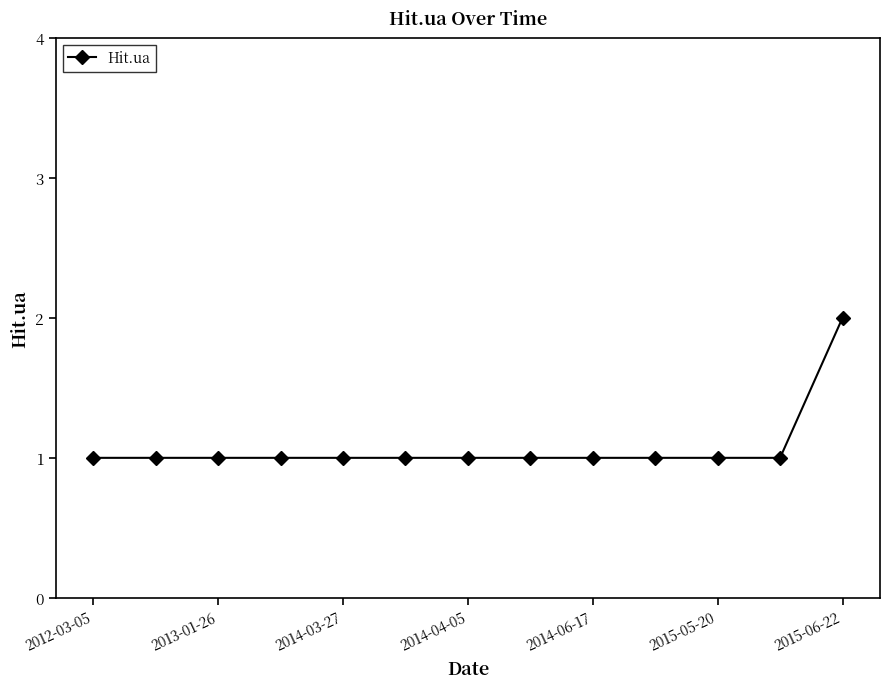

What is the average value?

1